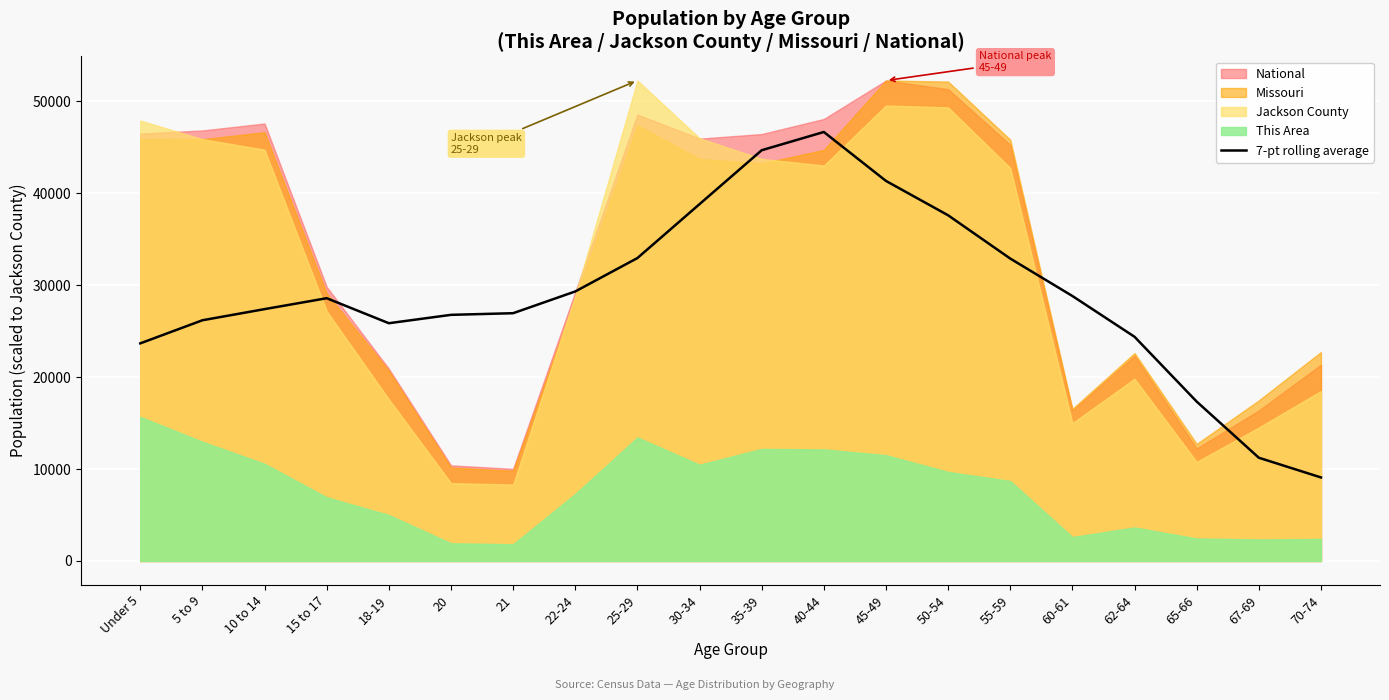

Reading right to left, transcribe all the data shown in this chart.

70-74=9083.0	67-69=11225.0	65-66=17330.4	62-64=24376.1	60-61=28811.6	55-59=32880.6	50-54=37586.7	45-49=41323.6	40-44=46644.6	35-39=44660.7	30-34=38801.9	25-29=32936.9	22-24=29306.6	21=26941.3	20=26762.6	18-19=25852.1	15 to 17=28571.0	10 to 14=27384.1	5 to 9=26174.3	Under 5=23662.1